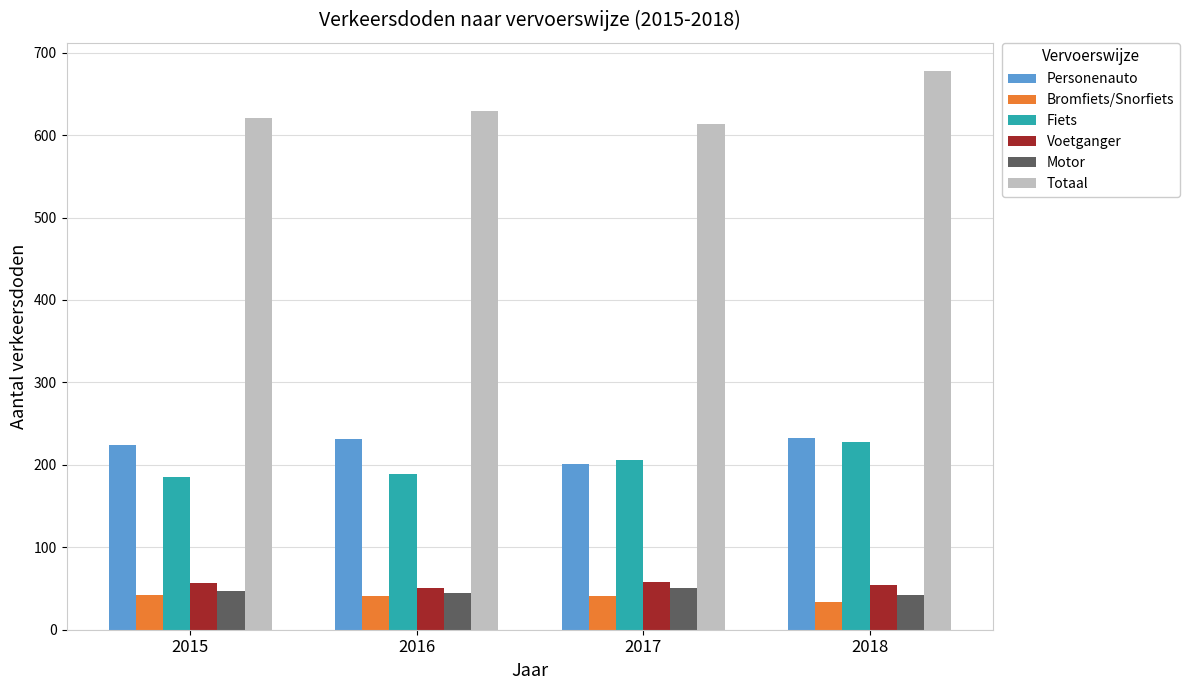

Where is Personenauto nearest to the value 217?

2015